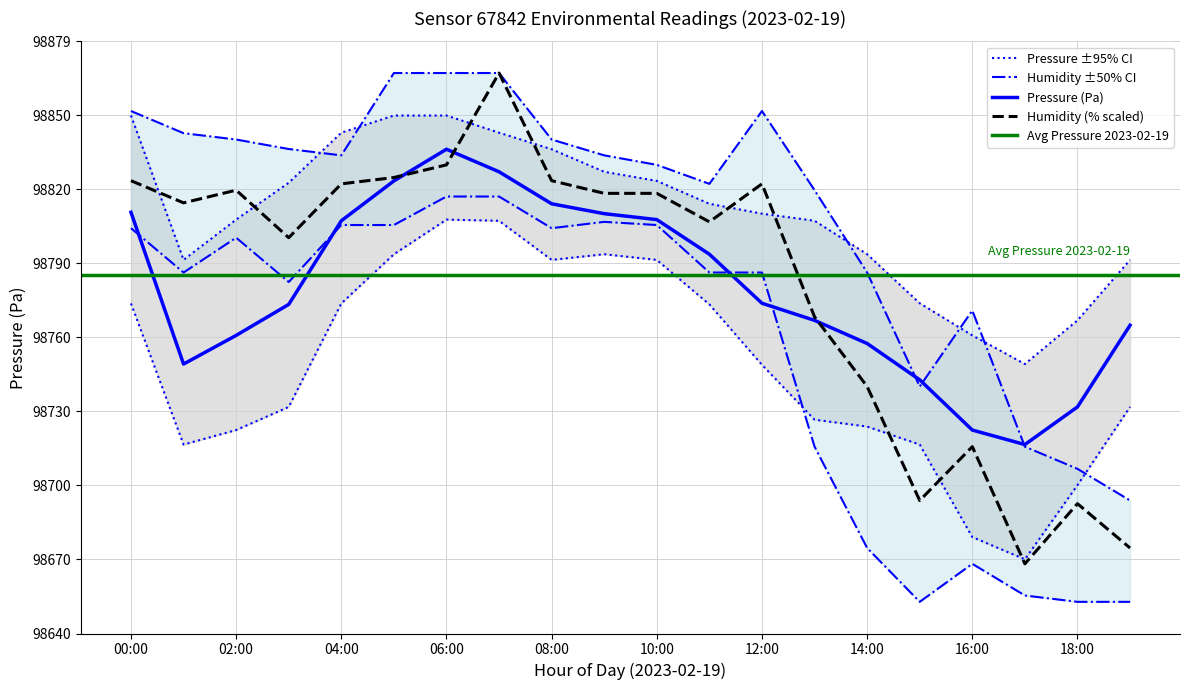

Which series ends up on top after the final intersection of humidity_upper and pressure_mean?

pressure_mean